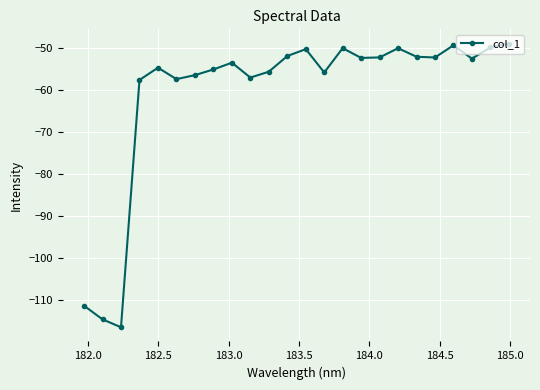

What is the value of the 21st point from the left?

-49.3